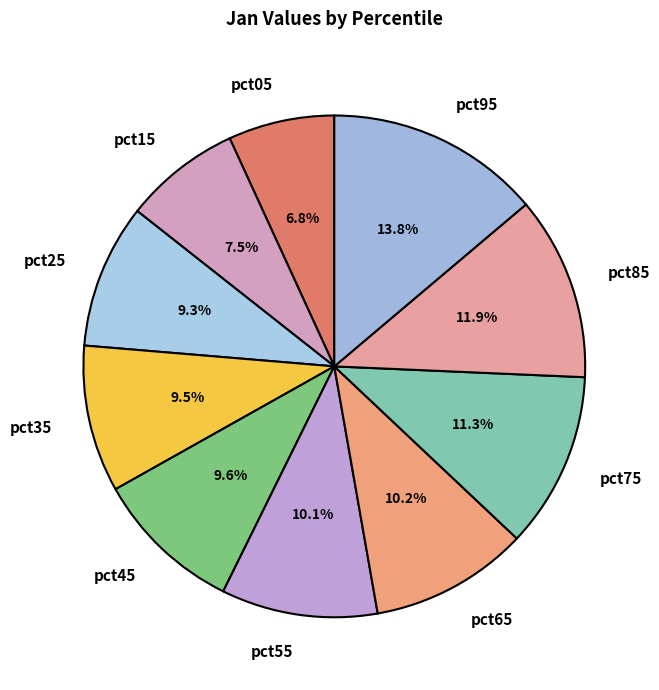

What percentage is the pct05 slice, to the nearest percent?

7%